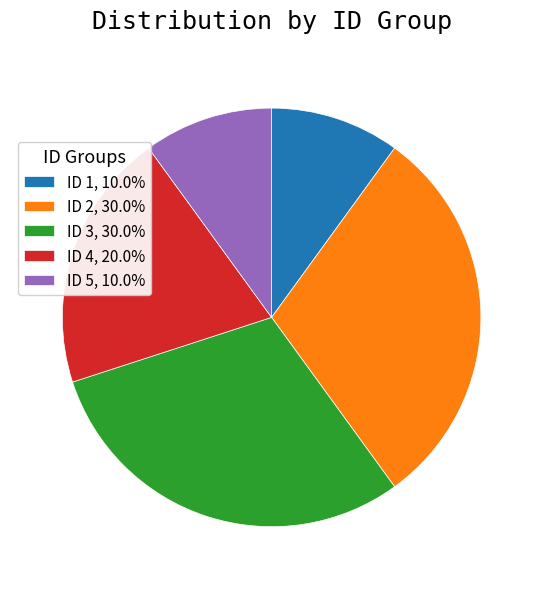

What is the ratio of the value at ID 2, 30.0% to the value at ID 3, 30.0%?

1.0